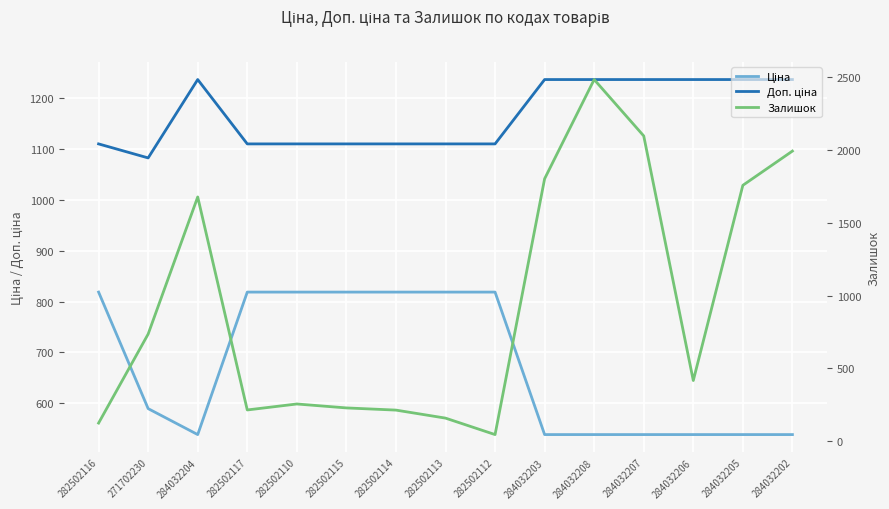

What is the highest value of the Доп. ціна series?

1235.4